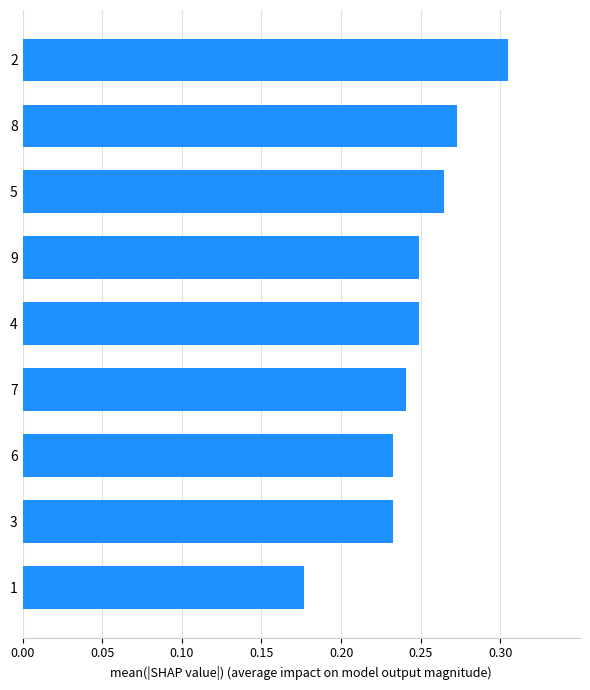

How many values are between 0 and 1?

9